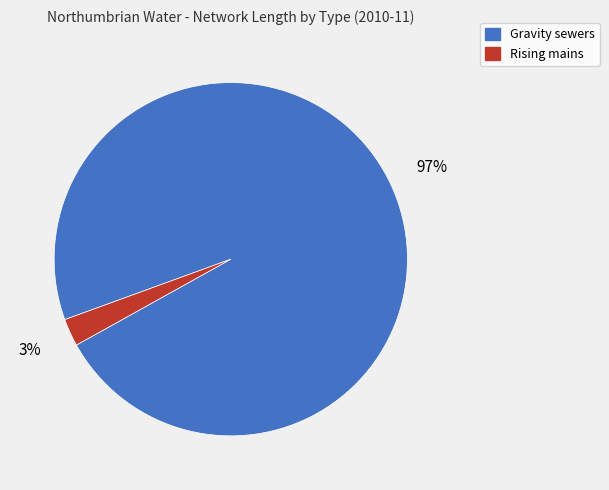

What percentage is the Rising mains slice, to the nearest percent?

3%